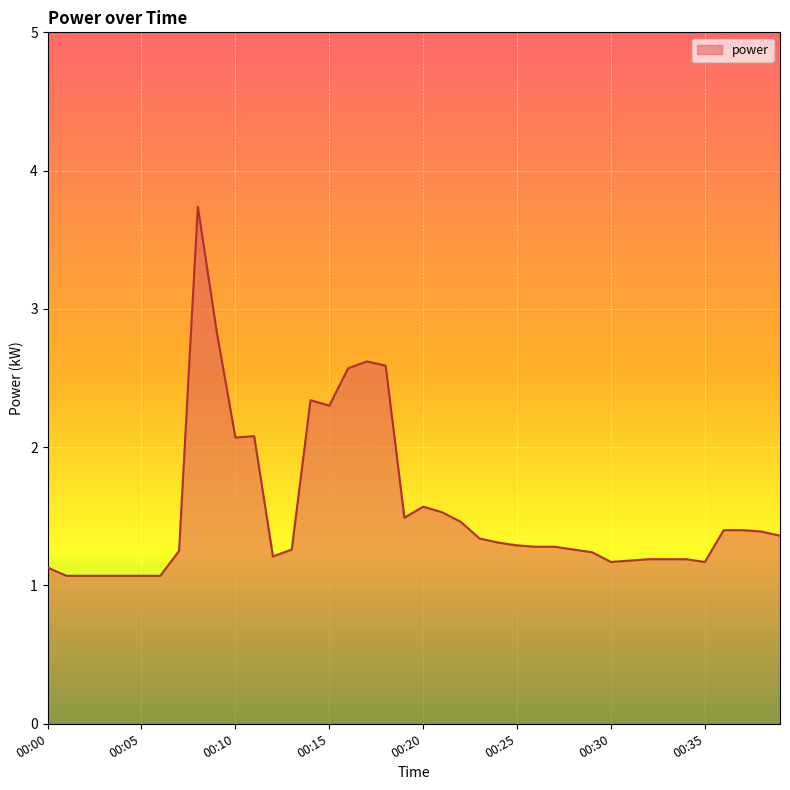

What is the greatest value displayed?

3.7